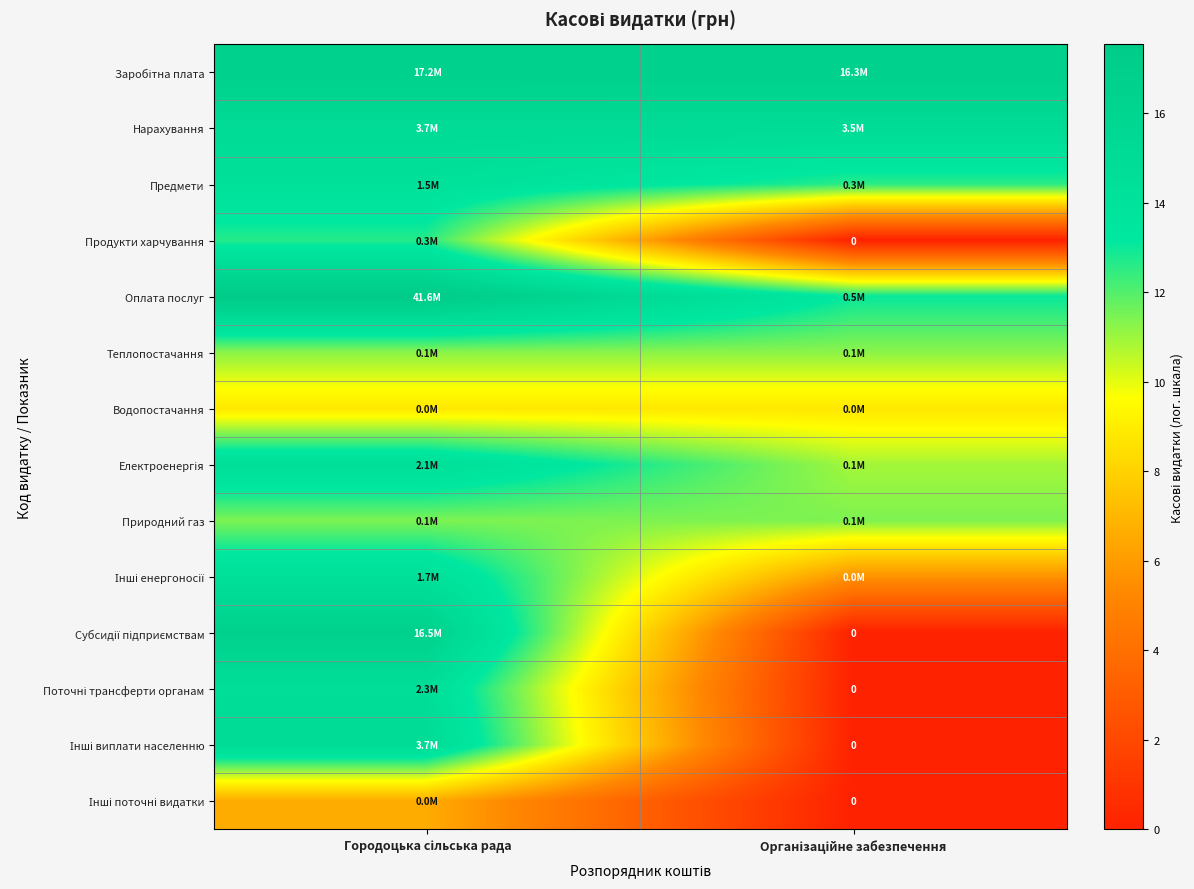

What is the spread (max minus min) of values at Організаційне забезпечення?

16.6